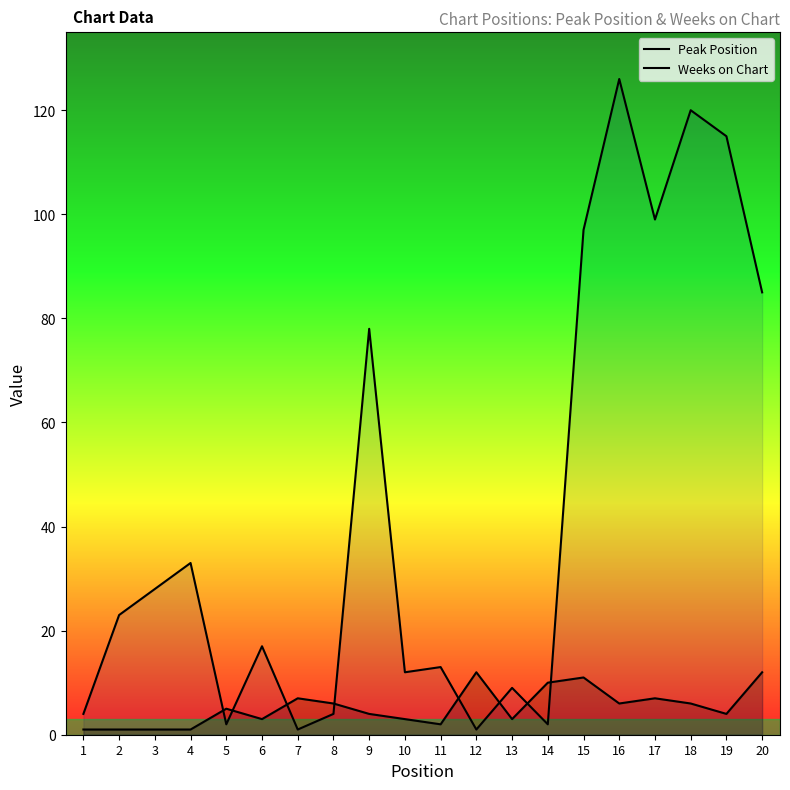

How many data points does each series have?

20